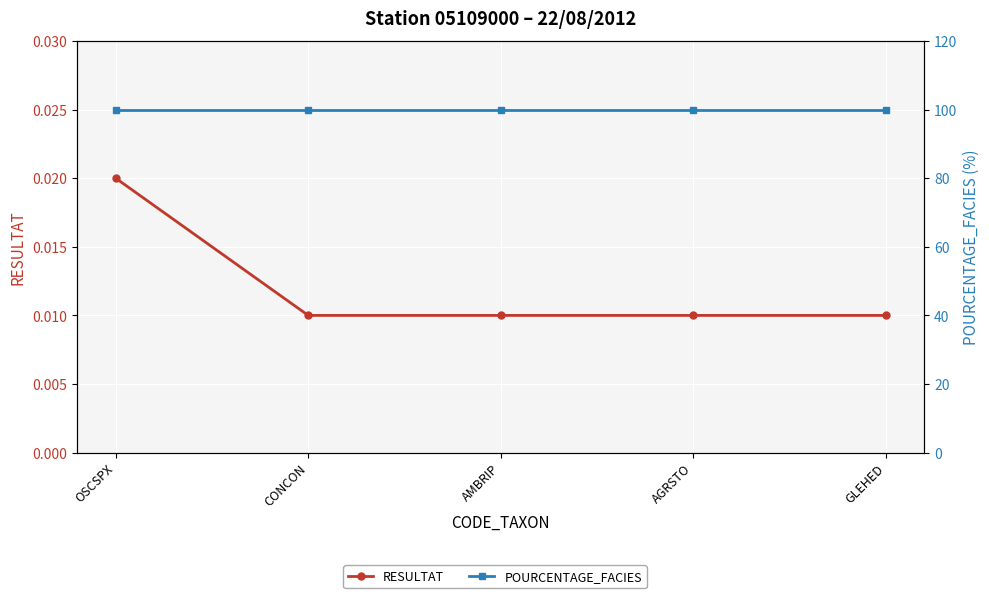

The value of RESULTAT at OSCSPX is 0.0. True or false?

False